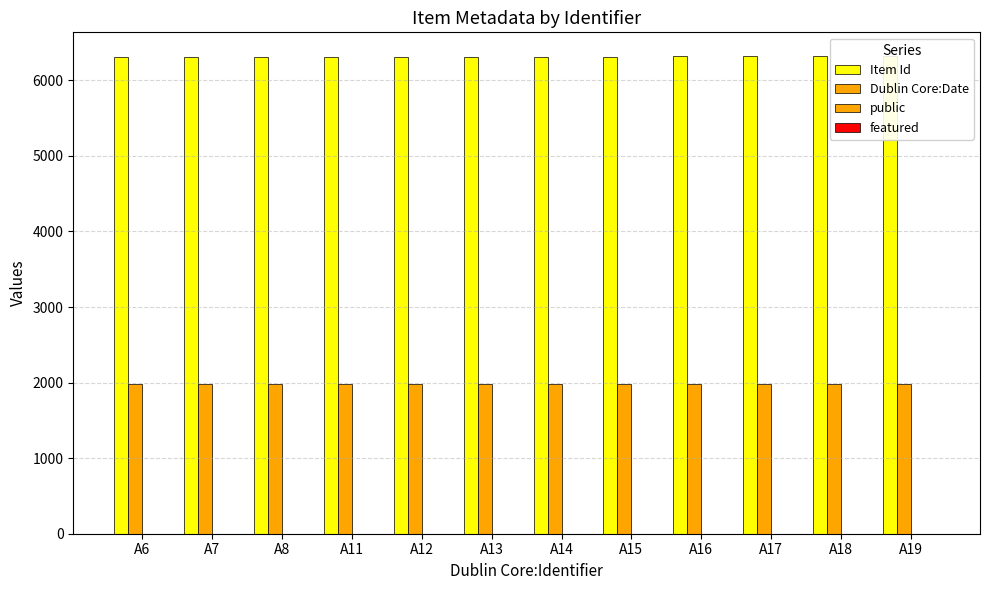

What is the total value across all series at A18?

8301